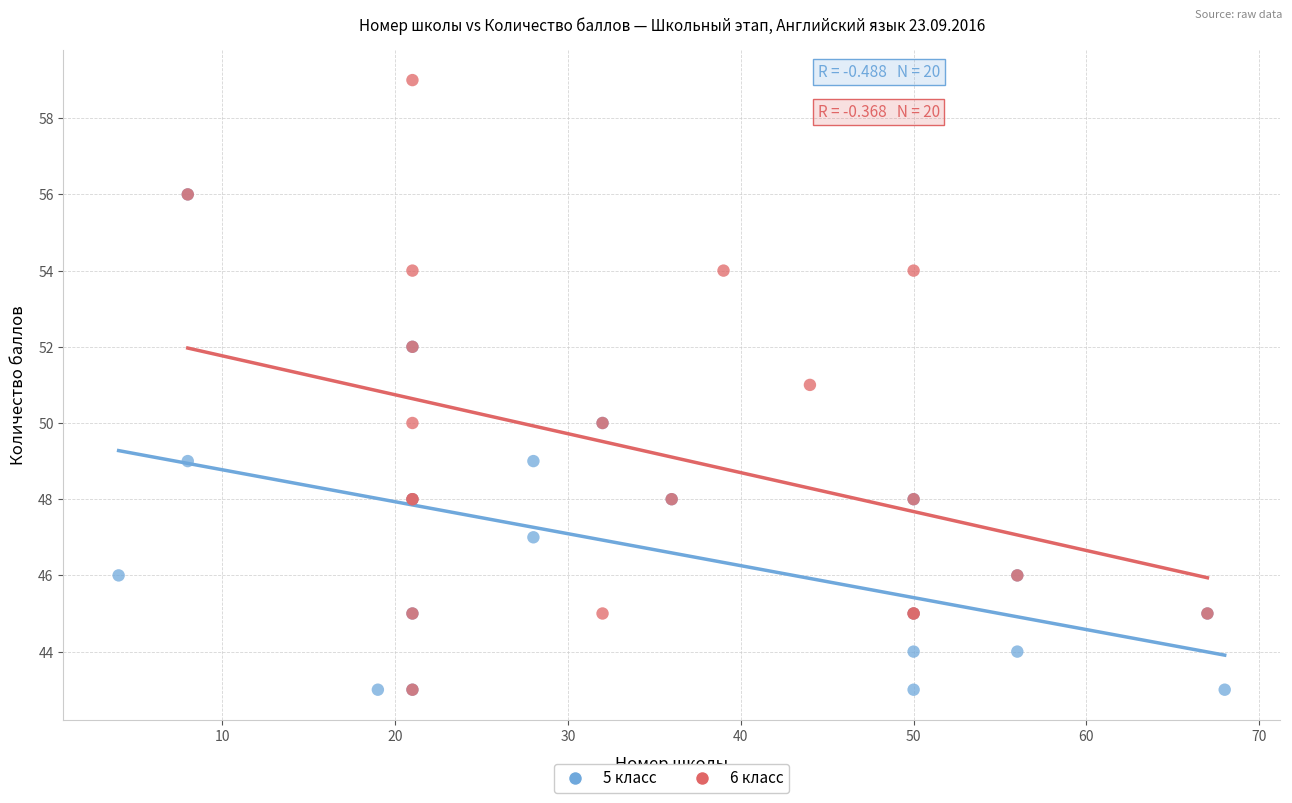

Which series contains the highest Y value?

6 класс